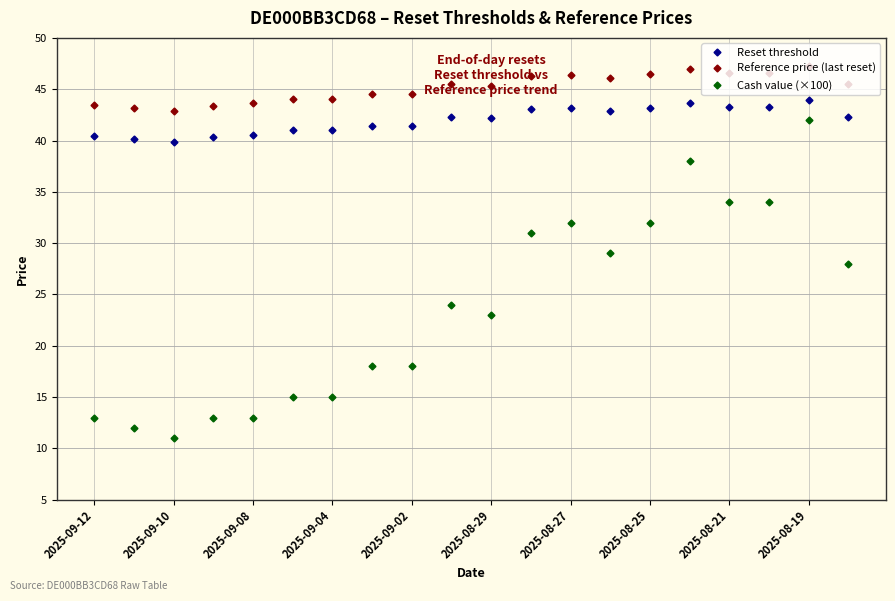

Rank the series by their maximum value, from lowest to highest.

Cash value (×100), Reset threshold, Reference price (last reset)